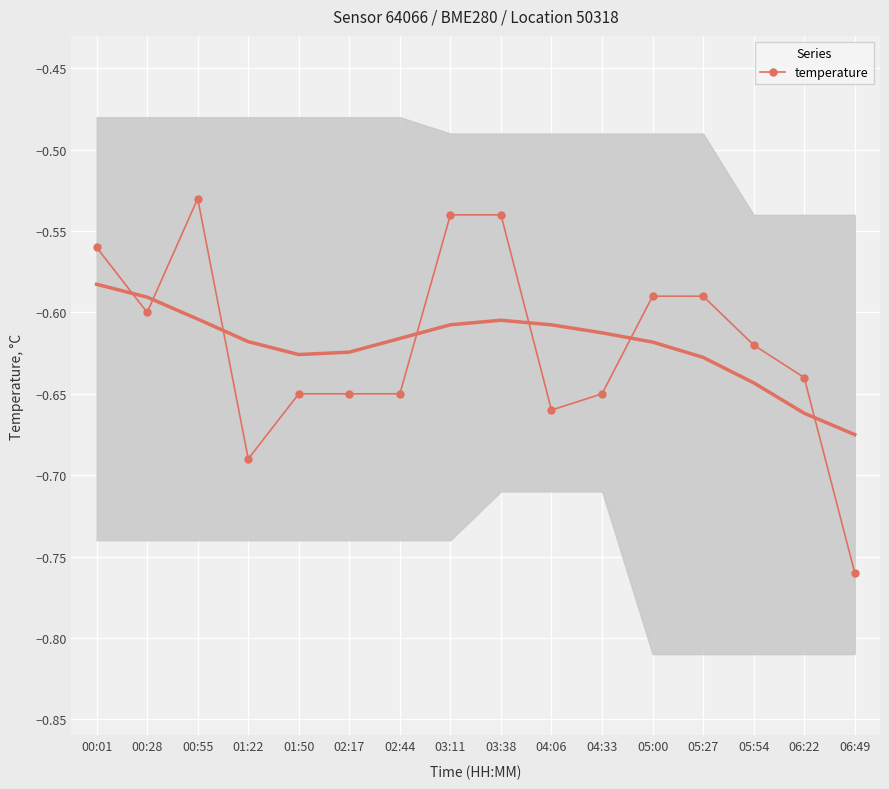

At which label is the value closest to 0?

00:55